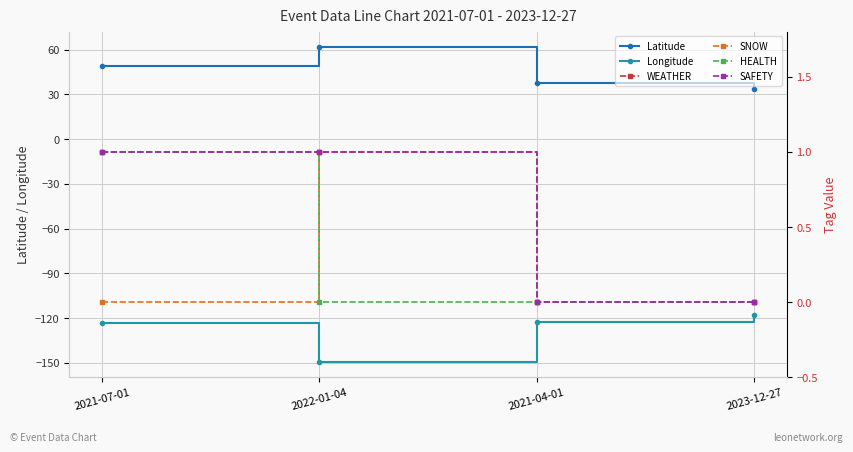

What is the difference between the maximum and second lowest values in the HEALTH series?

1.0